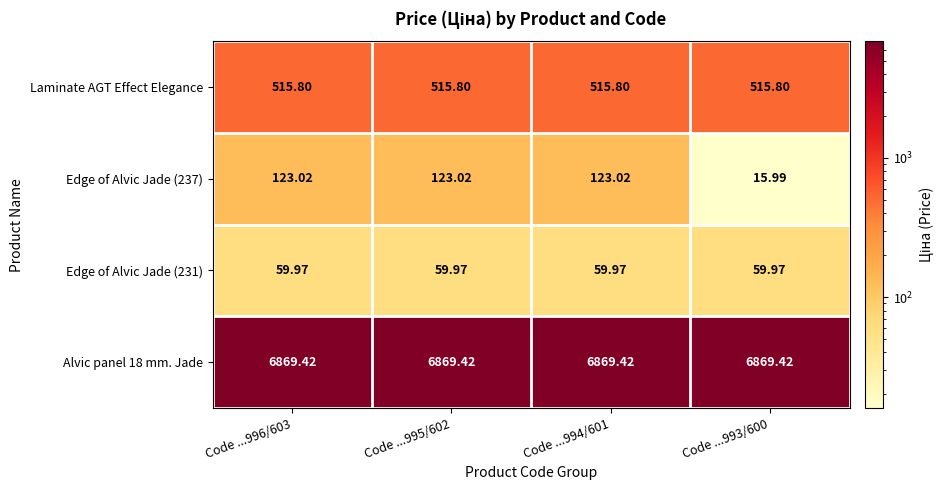

How many values in the Edge of Alvic Jade (237) series are below 123?

1